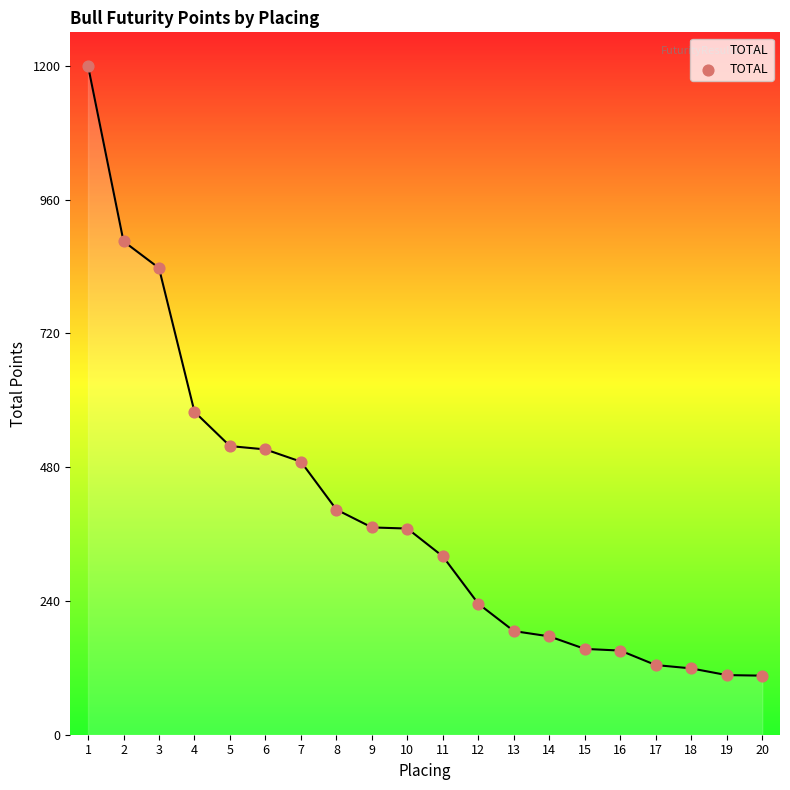

What is the change in value from 16 to 17?

-26.0